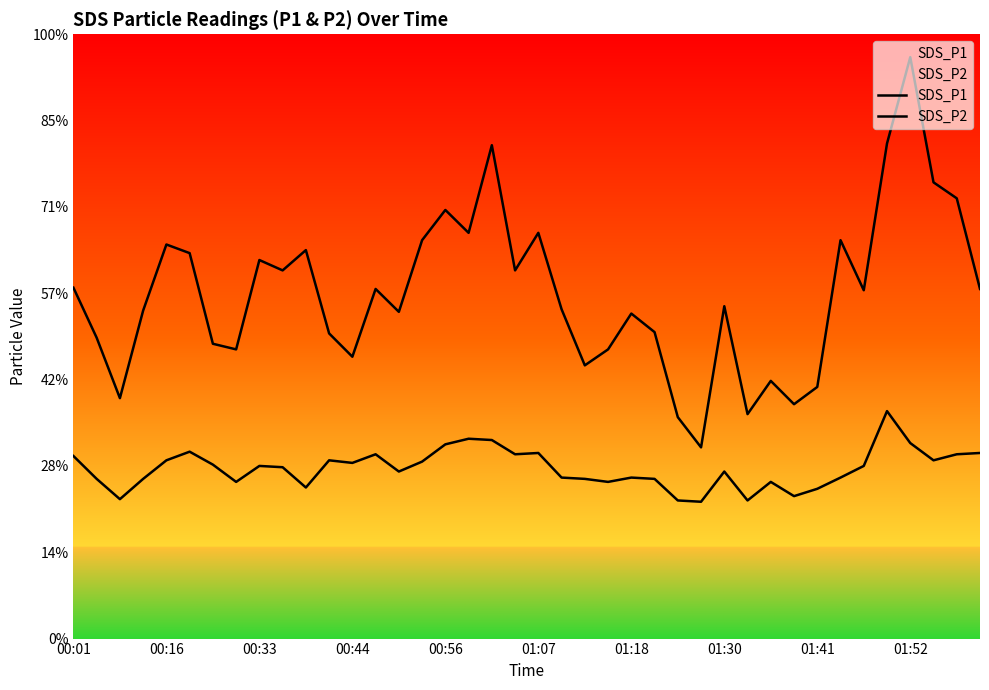

Which series changed the most between 25 and 36?

SDS_P1